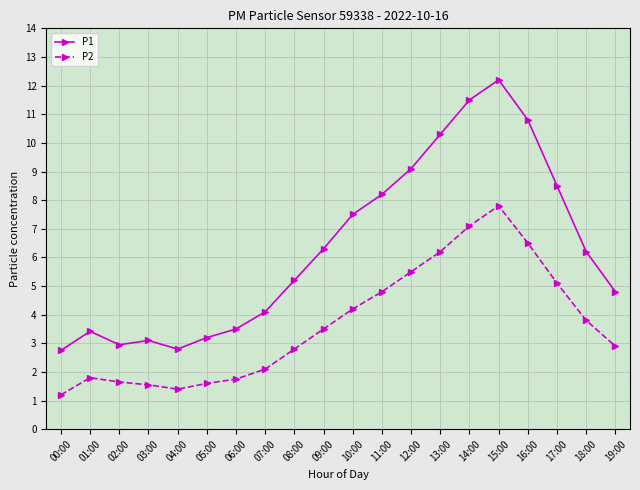

True or false: P1 has a value of 8.2 at 11:00.

True